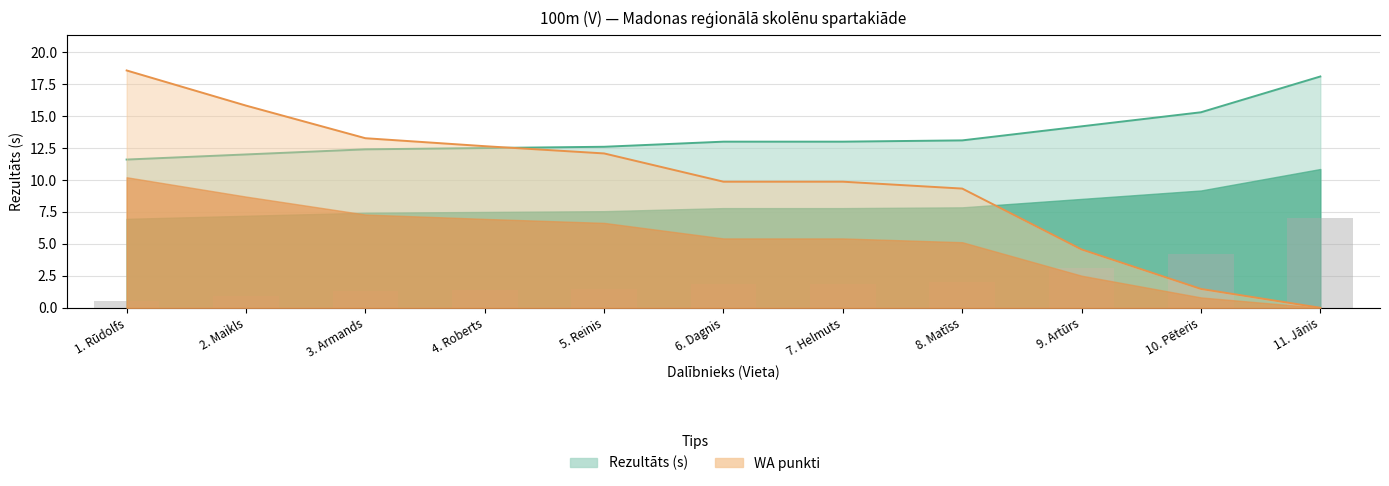

What is the difference between the second highest and second lowest values in the WA series?

14.0